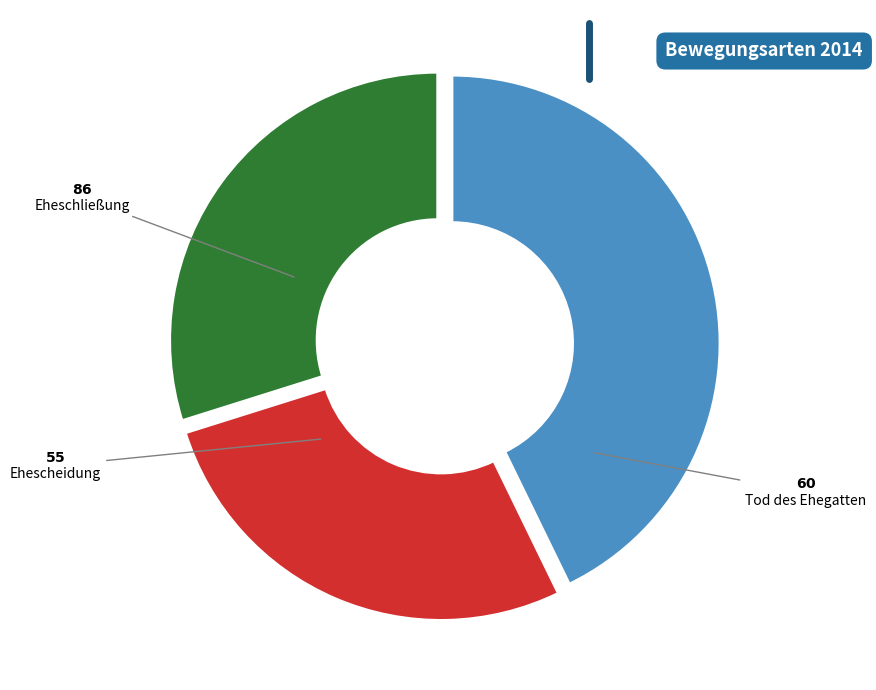

What is the ratio of the value at Eheschließung to the value at Tod des Ehegatten?

1.4